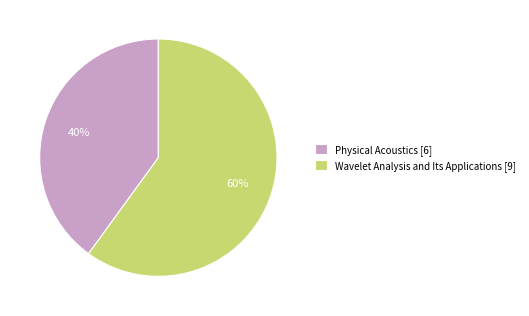

How many slices are in this pie chart?

2